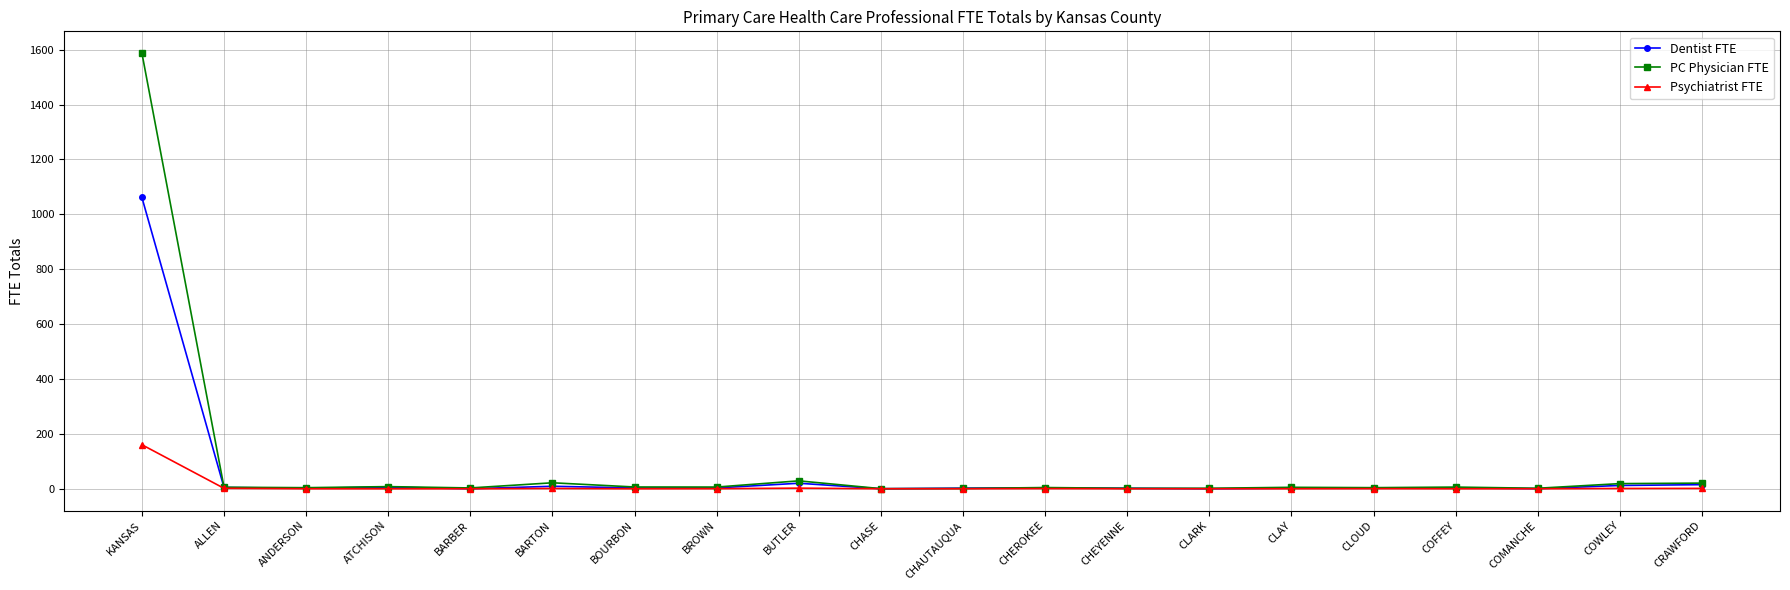

What is the minimum value for PC Physician FTE?

0.3